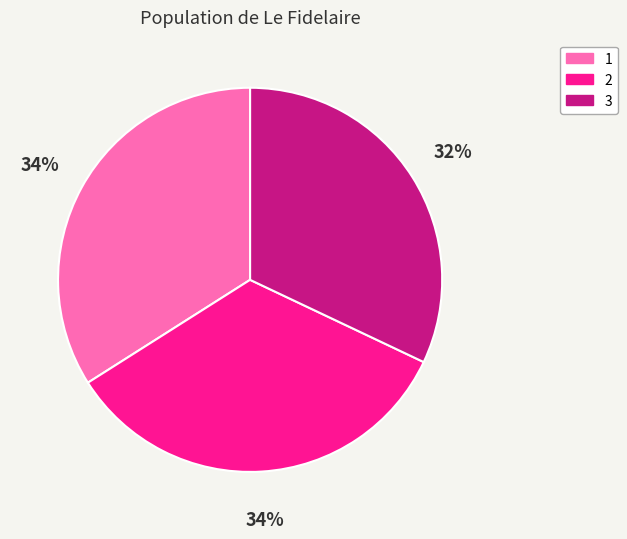

Which category has the smallest portion of the pie?

3